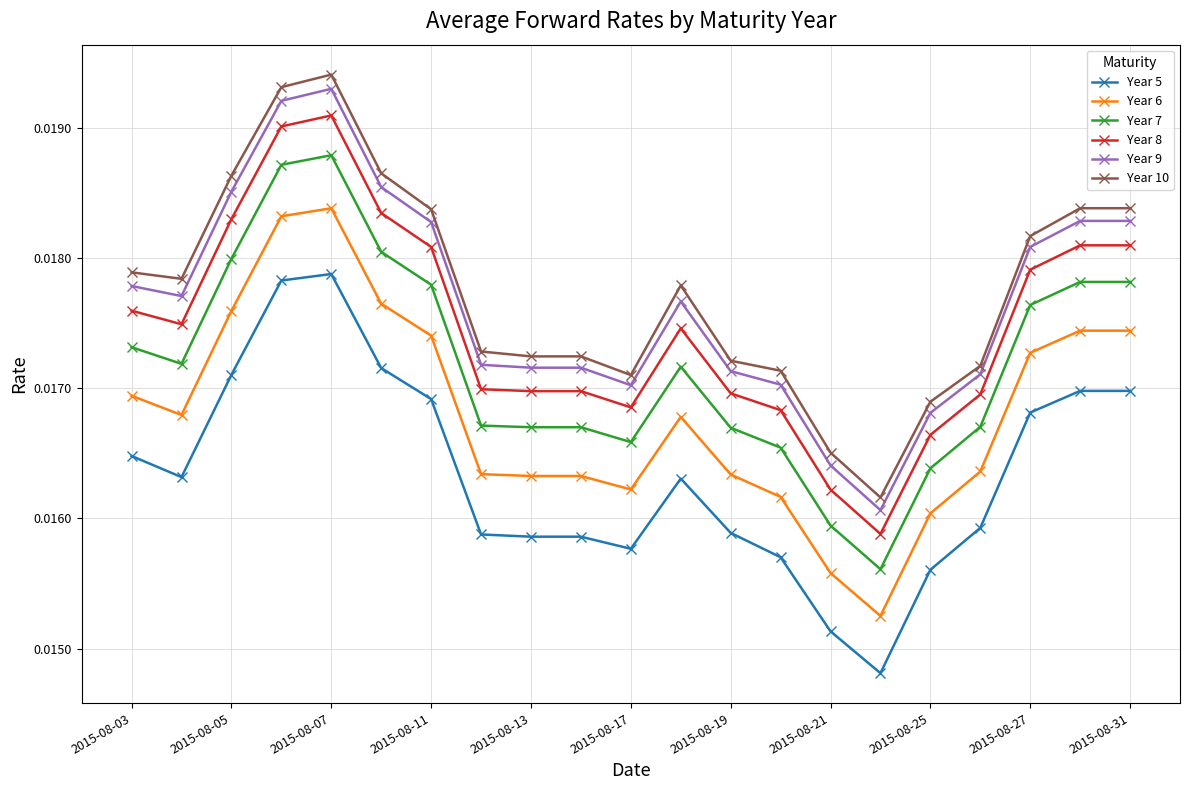

True or false: Year 5 has more than 0 points higher than both neighbors.

True